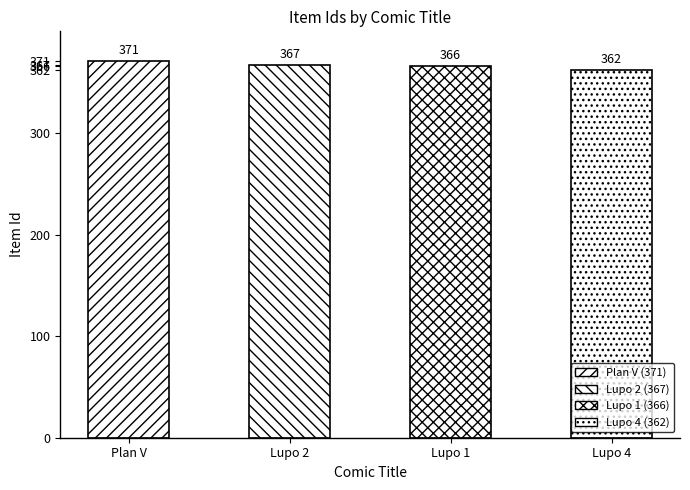

Reading left to right, what are all the values shown in this chart?

371	367	366	362